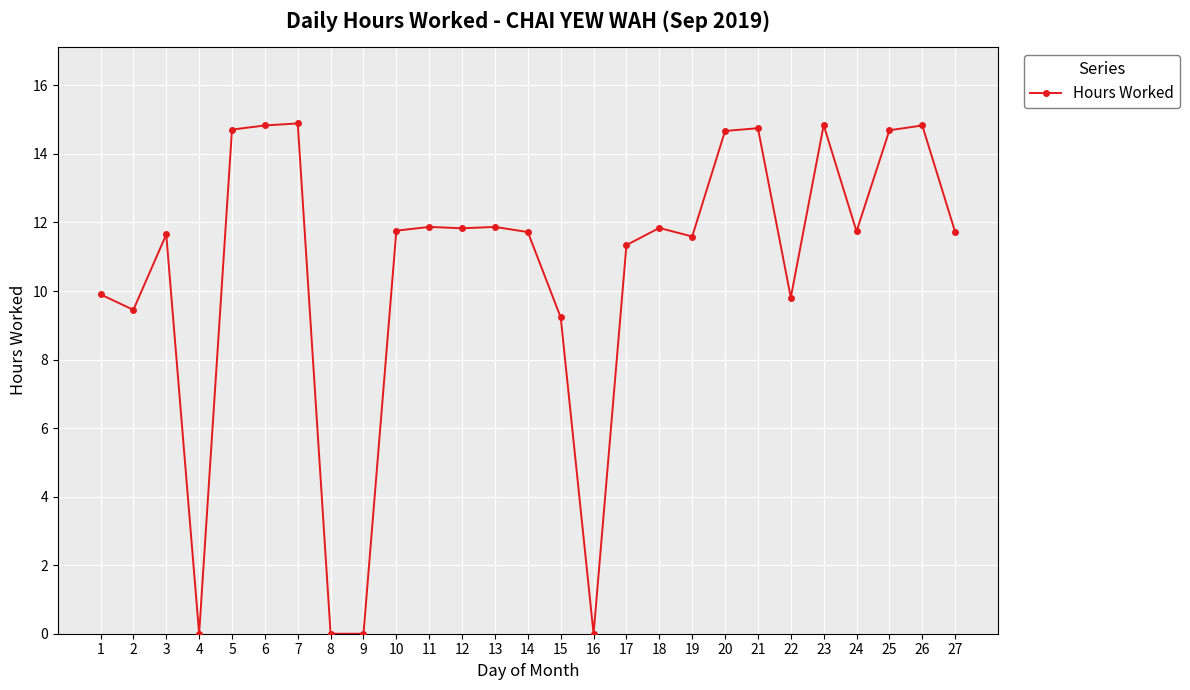

At which category does the data reach its first local peak?

3